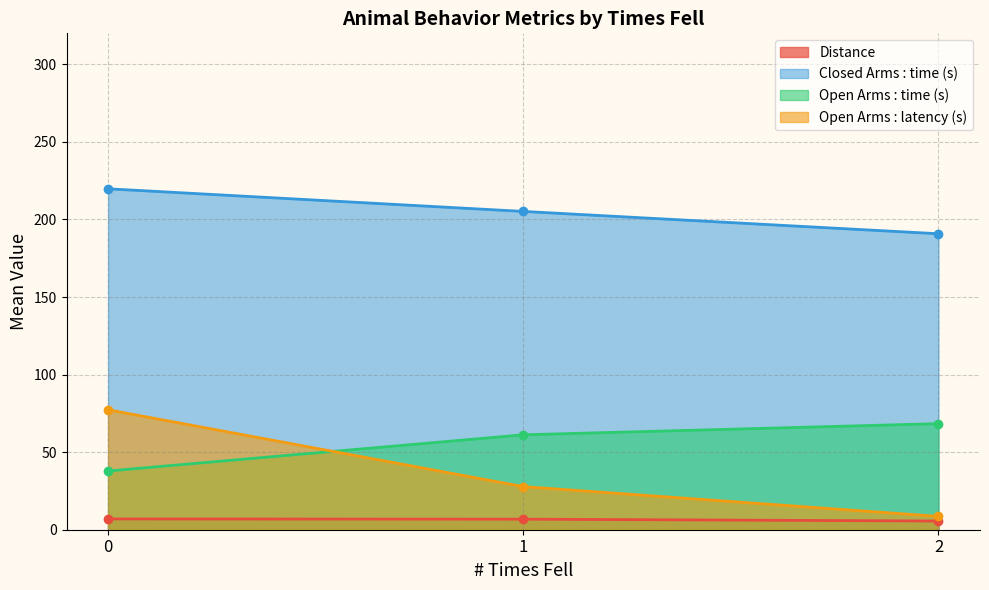

What are all the series names shown in the legend?

Distance, Closed Arms : time (s), Open Arms : time (s), Open Arms : latency (s)